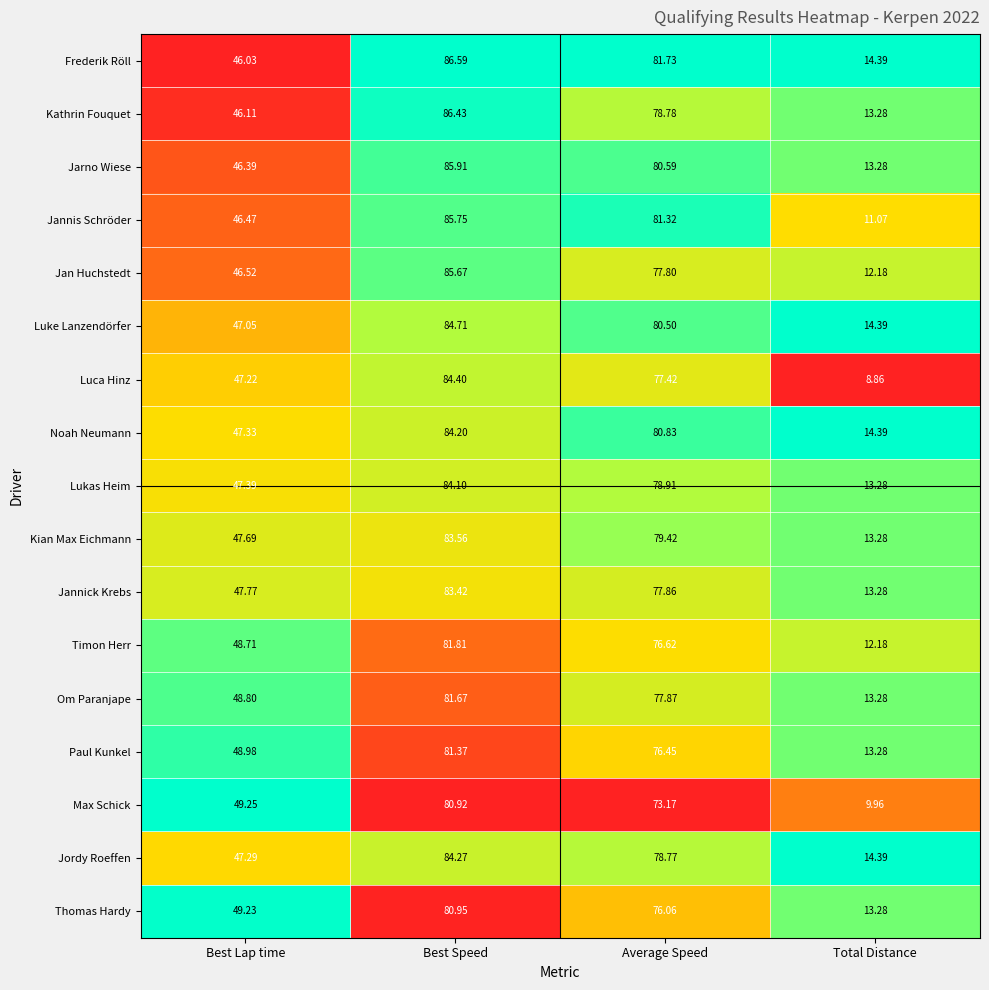

At which label does Luke Lanzendörfer reach its minimum?

Total Distance